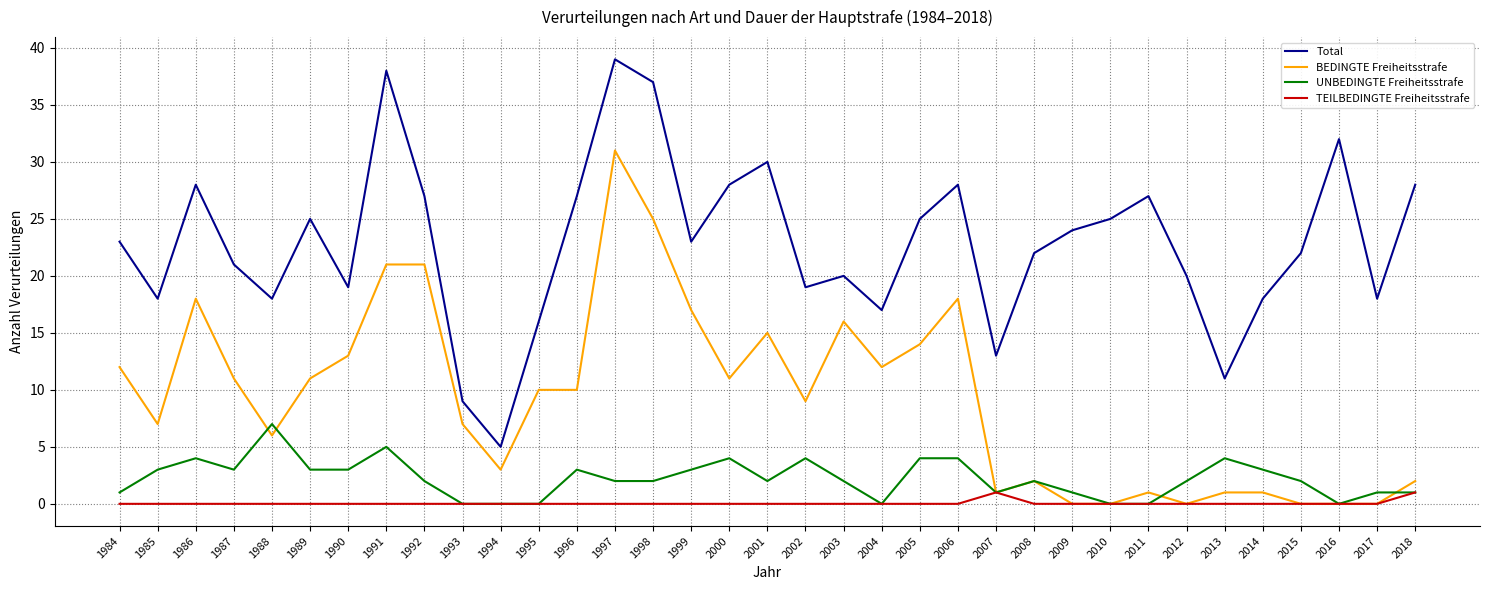

Reading left to right, extract all data points from this chart.

Total: 23	18	28	21	18	25	19	38	27	9	5	16	27	39	37	23	28	30	19	20	17	25	28	13	22	24	25	27	20	11	18	22	32	18	28
BEDINGTE Freiheitsstrafe: 12	7	18	11	6	11	13	21	21	7	3	10	10	31	25	17	11	15	9	16	12	14	18	1	2	0	0	1	0	1	1	0	0	0	2
UNBEDINGTE Freiheitsstrafe: 1	3	4	3	7	3	3	5	2	0	0	0	3	2	2	3	4	2	4	2	0	4	4	1	2	1	0	0	2	4	3	2	0	1	1
TEILBEDINGTE Freiheitsstrafe: 0	0	0	0	0	0	0	0	0	0	0	0	0	0	0	0	0	0	0	0	0	0	0	1	0	0	0	0	0	0	0	0	0	0	1